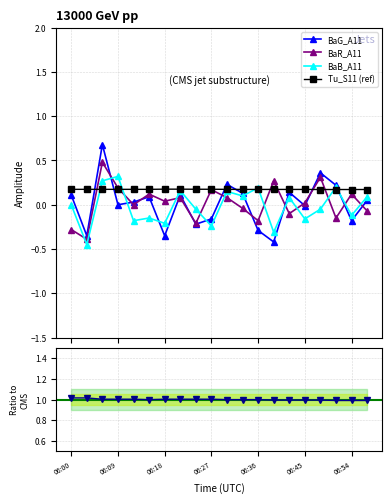

True or false: BaB_A11 has more than 2 interior local peaks.

True